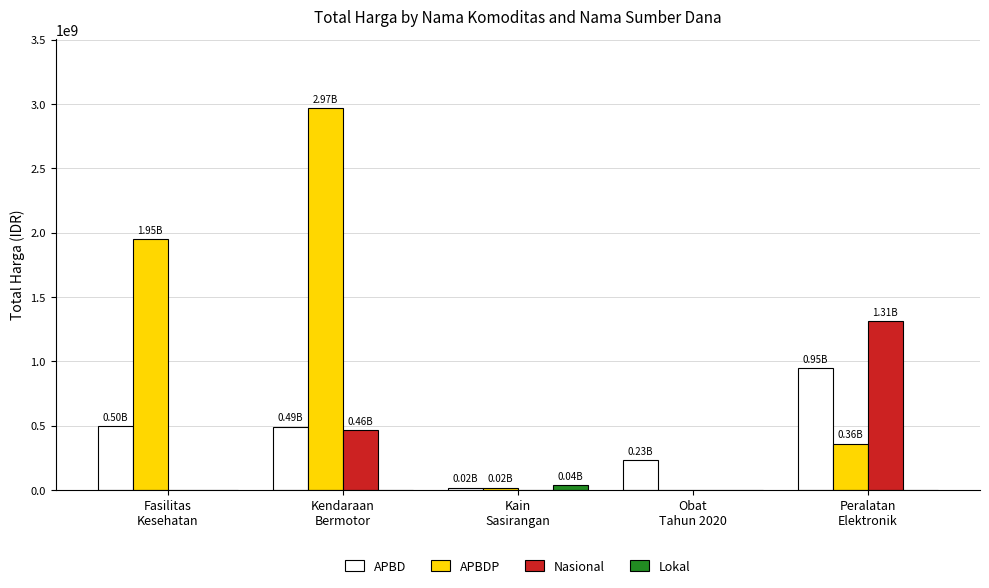

At which label is APBDP closest to 1485477000?

Fasilitas
Kesehatan